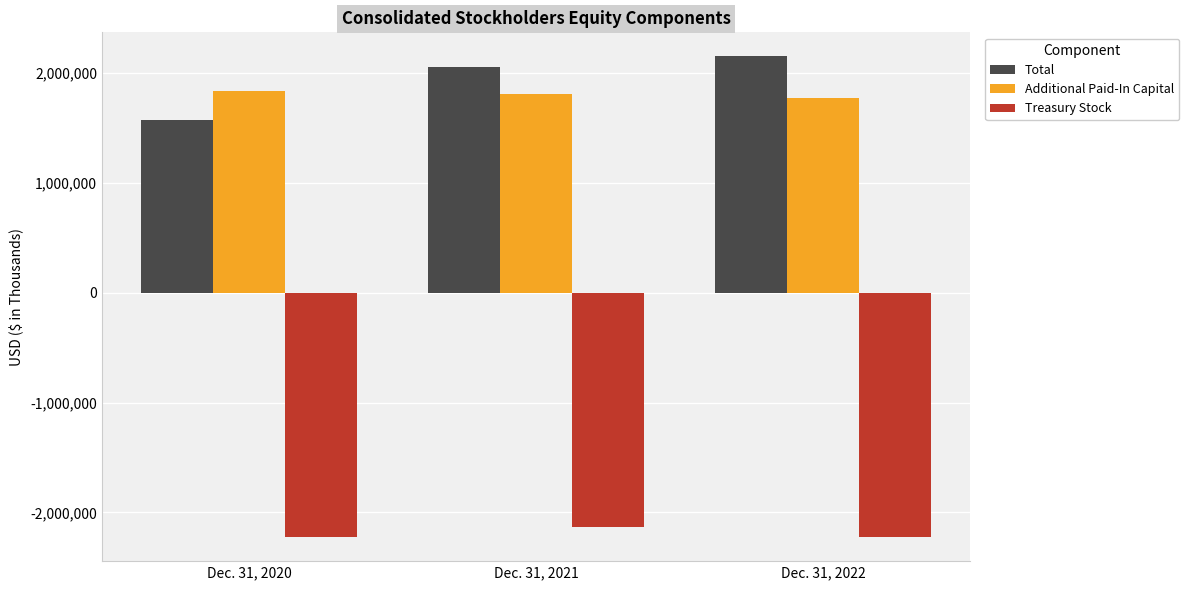

How many bars are there in total?

9